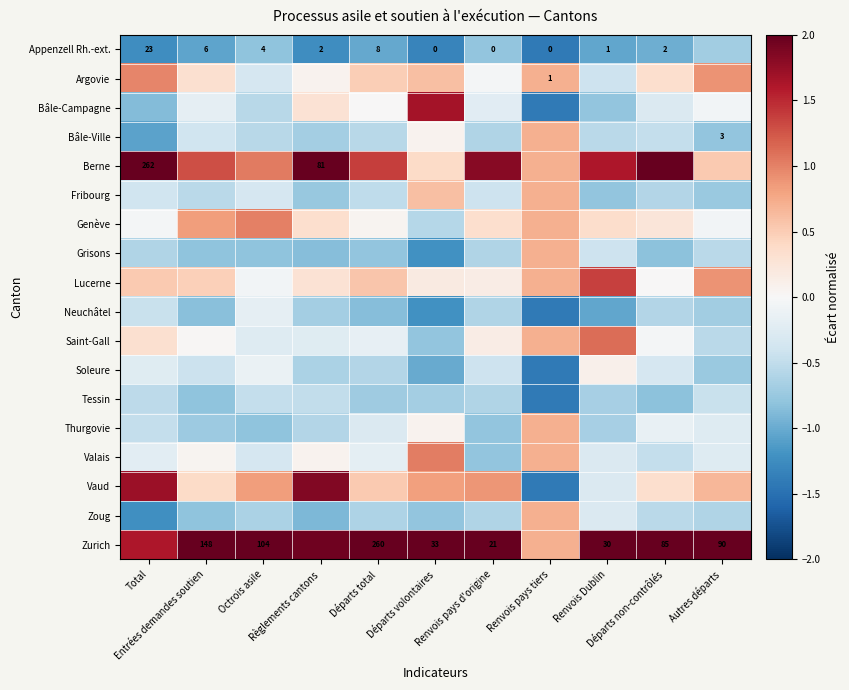

Which series has the largest total across all categories?

Zurich